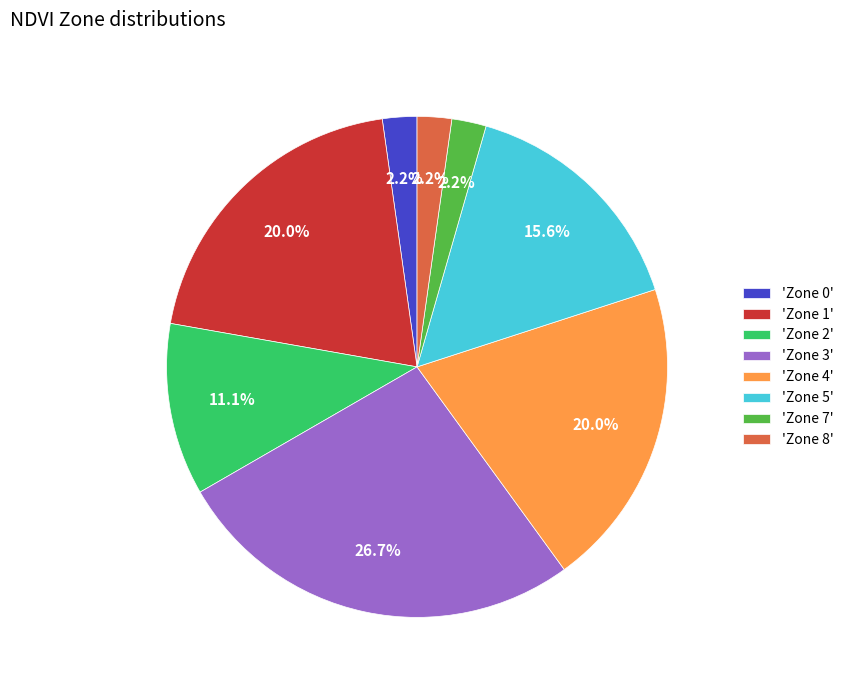

How much of the chart is everything except 'Zone 1'?

80.0%